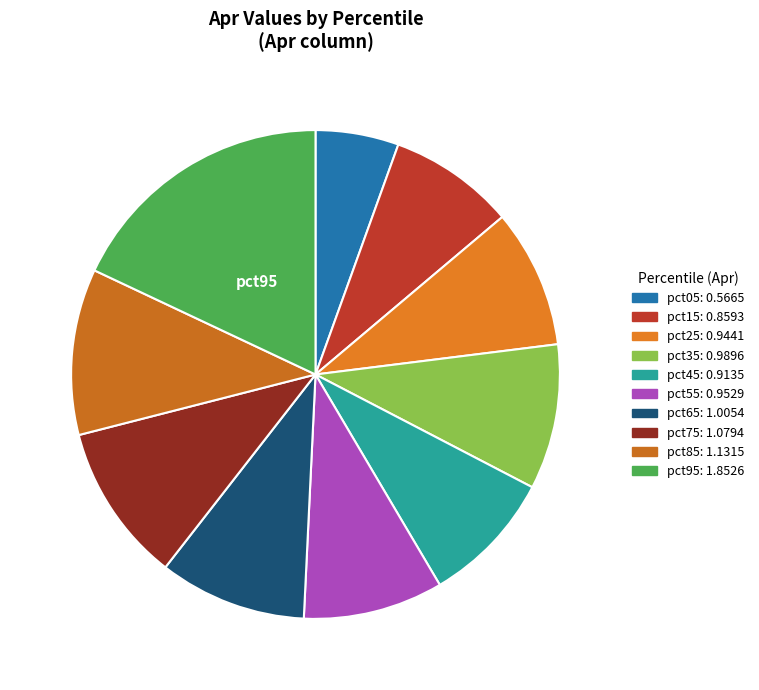

How many slices are in this pie chart?

10